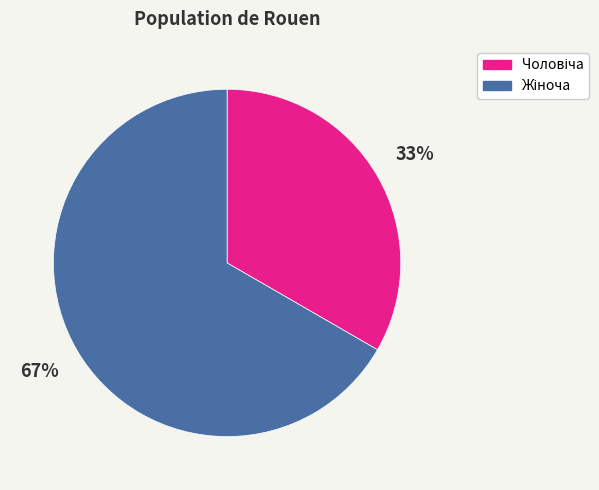

To the nearest percent, what is the average slice percentage?

50%